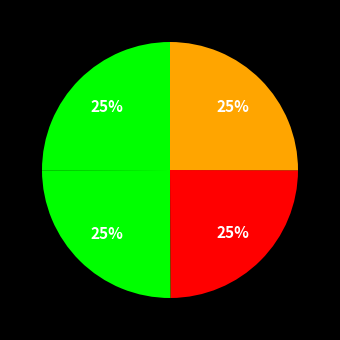

Is there any slice that represents more than half of the pie?

No